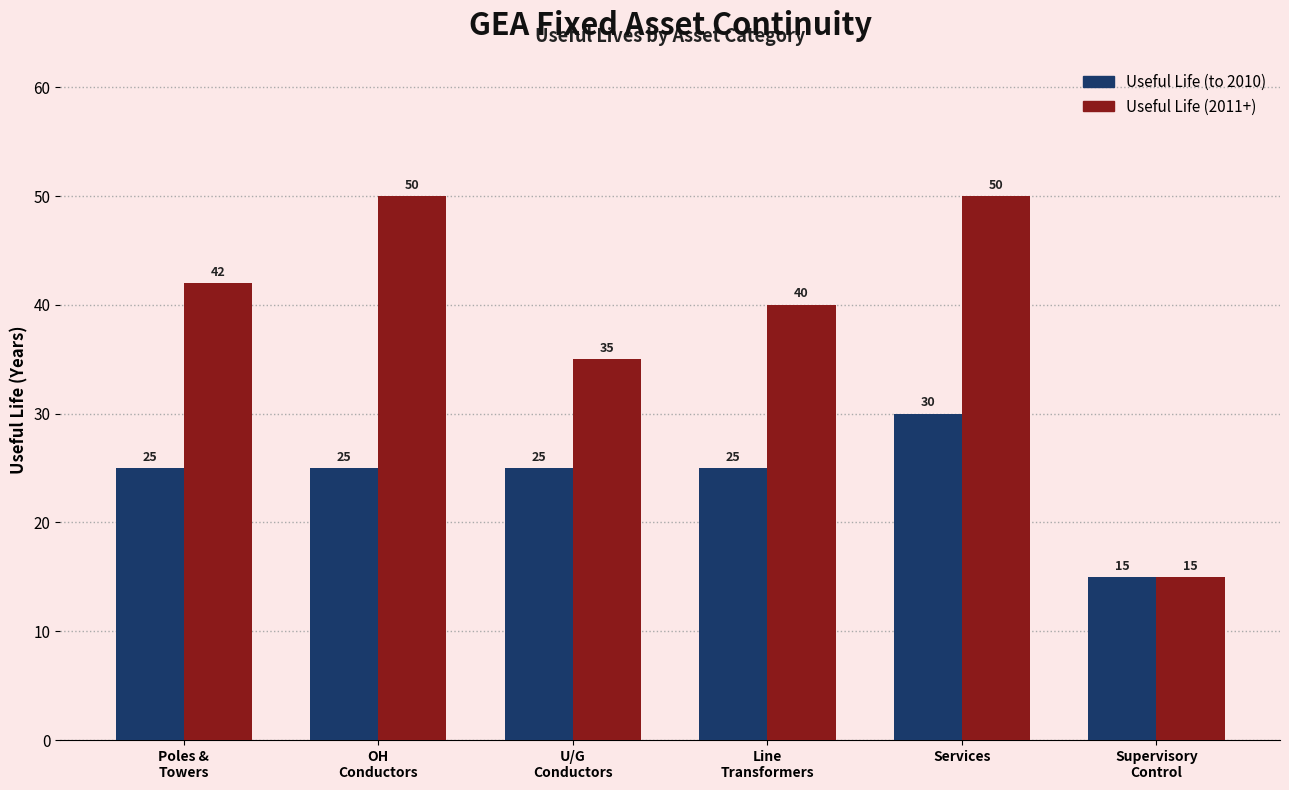

What is the value of the Useful Life (to 2010) bar at the 5th from the left?

30